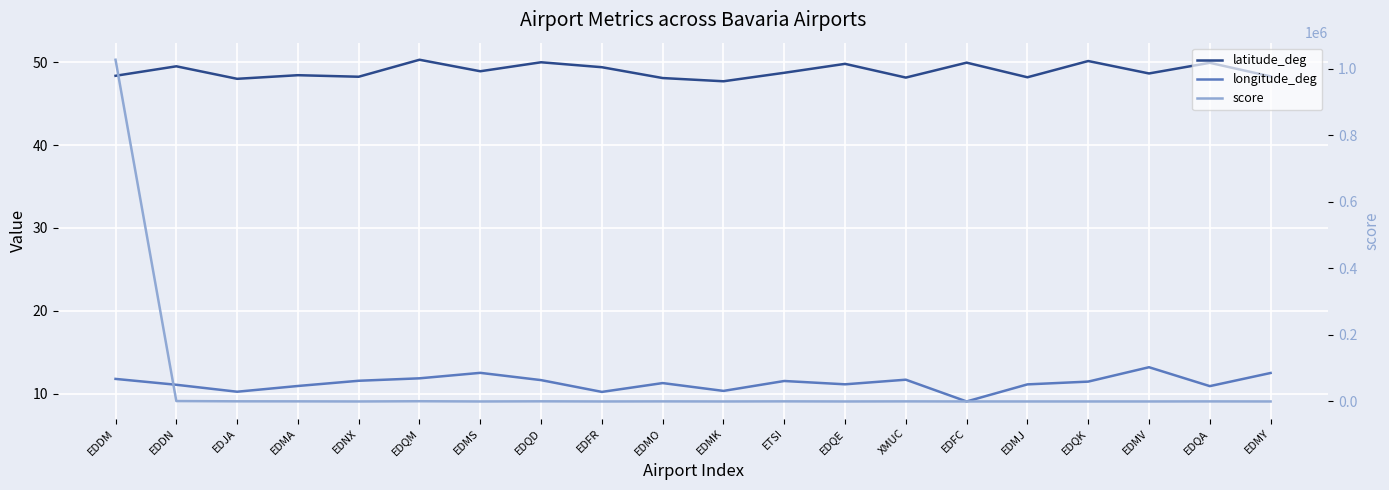

True or false: longitude_deg and latitude_deg intersect in this chart.

False